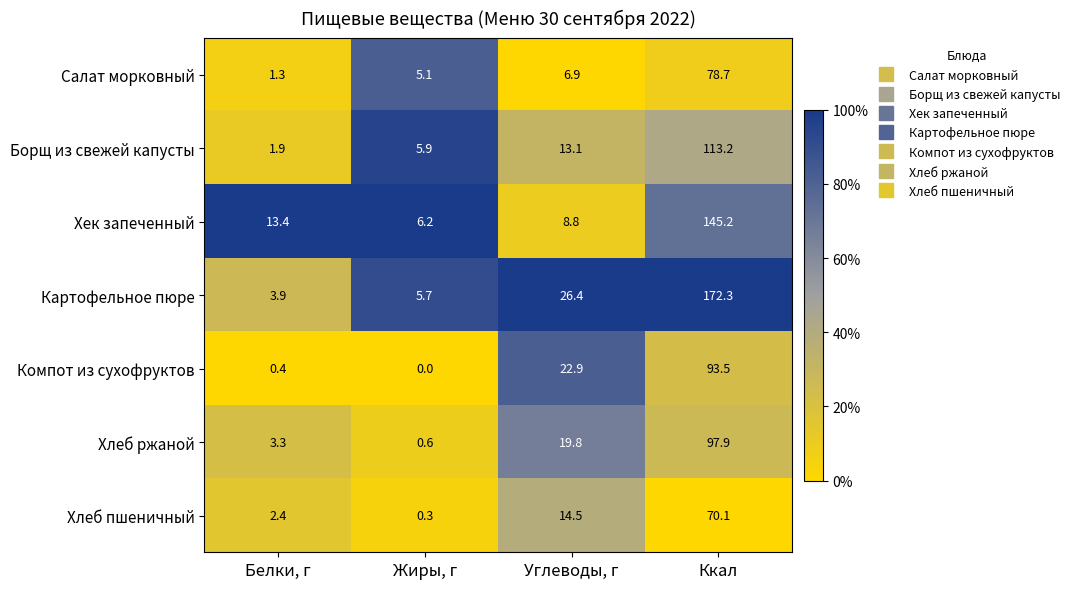

Reading left to right, what are all the values shown in this chart?

Салат морковный: 1.3	5.1	6.9	78.7
Борщ из свежей капусты: 1.9	5.9	13.1	113.2
Хек запеченный: 13.4	6.2	8.8	145.2
Картофельное пюре: 3.9	5.7	26.4	172.3
Компот из сухофруктов: 0.4	0.0	22.9	93.5
Хлеб ржаной: 3.3	0.6	19.8	97.9
Хлеб пшеничный: 2.4	0.3	14.5	70.1